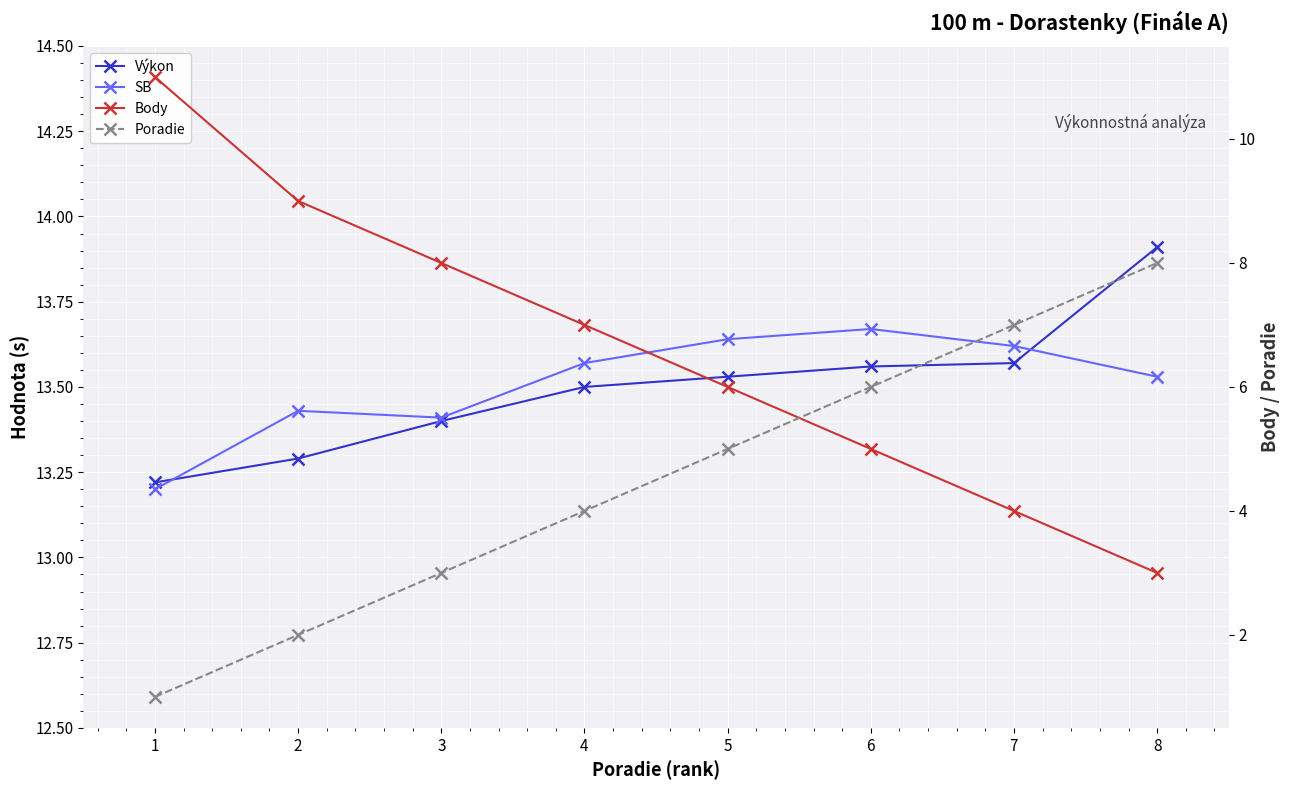

Where do Body and Poradie first cross each other?

5 and 6